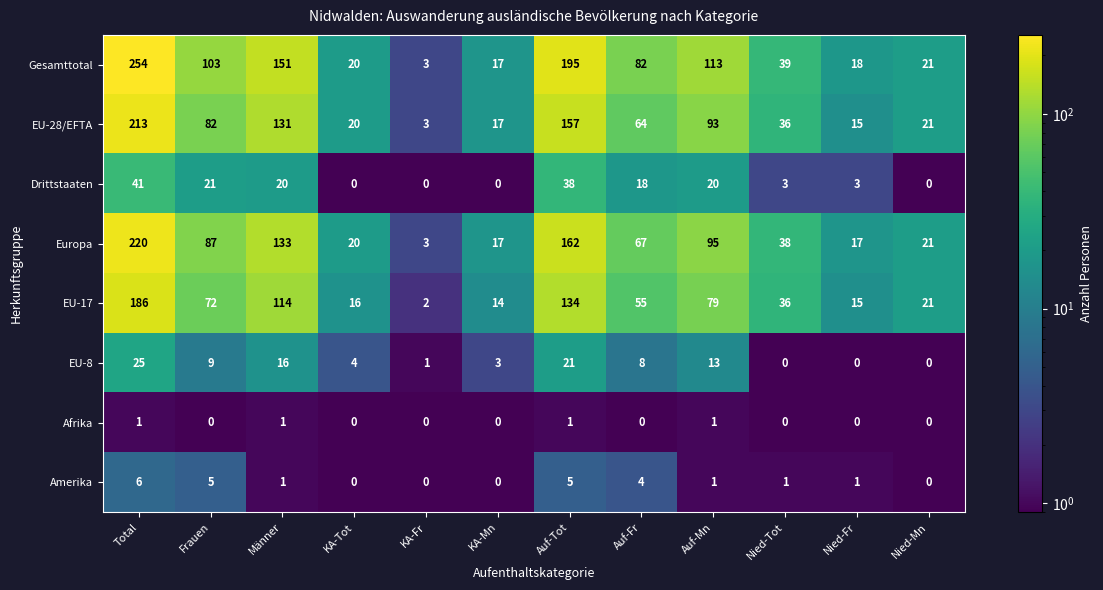

Where does the EU-8 series first go above 8?

Total